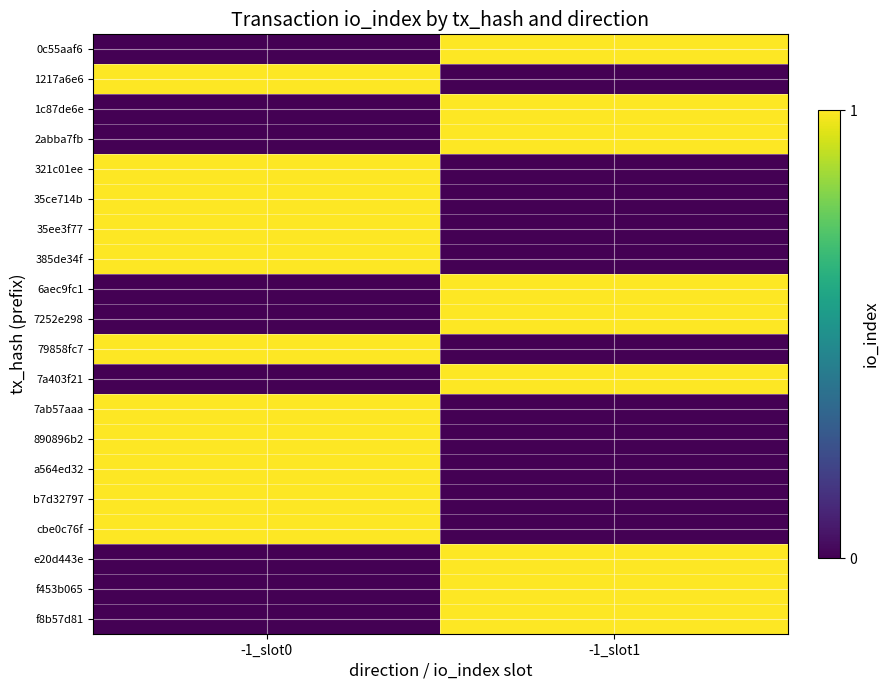

Reading left to right, extract all data points from this chart.

0c55aaf6: -1_slot0=0	-1_slot1=1
1217a6e6: -1_slot0=1	-1_slot1=0
1c87de6e: -1_slot0=0	-1_slot1=1
2abba7fb: -1_slot0=0	-1_slot1=1
321c01ee: -1_slot0=1	-1_slot1=0
35ce714b: -1_slot0=1	-1_slot1=0
35ee3f77: -1_slot0=1	-1_slot1=0
385de34f: -1_slot0=1	-1_slot1=0
6aec9fc1: -1_slot0=0	-1_slot1=1
7252e298: -1_slot0=0	-1_slot1=1
79858fc7: -1_slot0=1	-1_slot1=0
7a403f21: -1_slot0=0	-1_slot1=1
7ab57aaa: -1_slot0=1	-1_slot1=0
890896b2: -1_slot0=1	-1_slot1=0
a564ed32: -1_slot0=1	-1_slot1=0
b7d32797: -1_slot0=1	-1_slot1=0
cbe0c76f: -1_slot0=1	-1_slot1=0
e20d443e: -1_slot0=0	-1_slot1=1
f453b065: -1_slot0=0	-1_slot1=1
f8b57d81: -1_slot0=0	-1_slot1=1